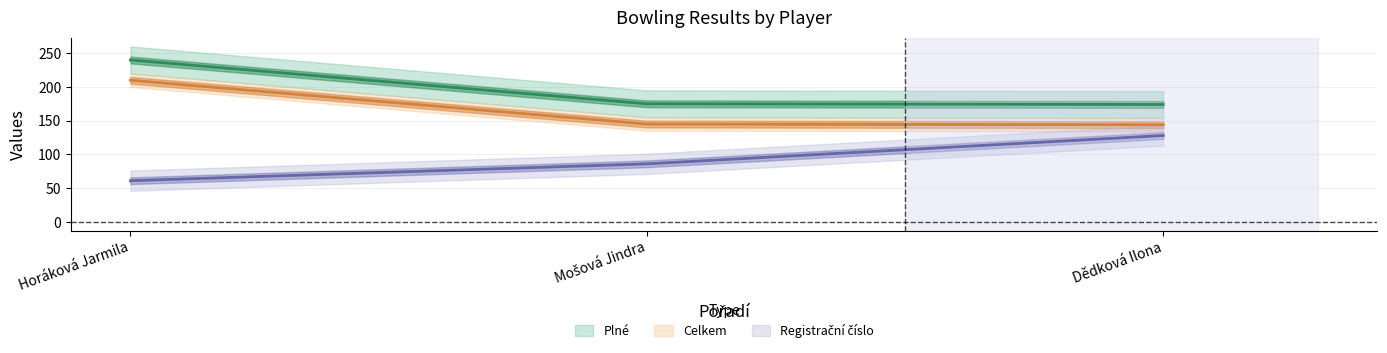

What is the value of the Celkem point at the 3rd from the left?

144